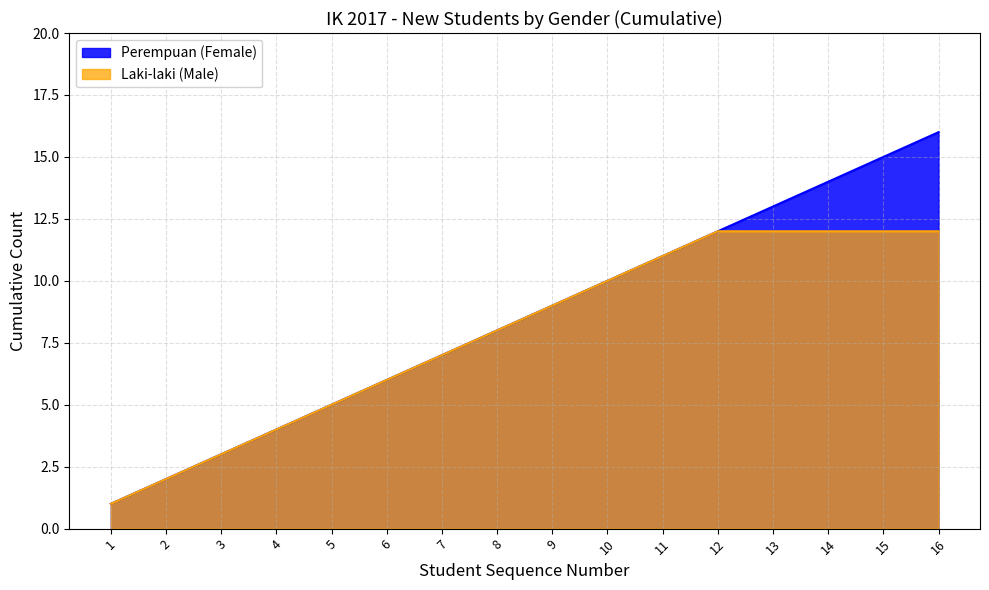

How many lines are shown in the chart?

2